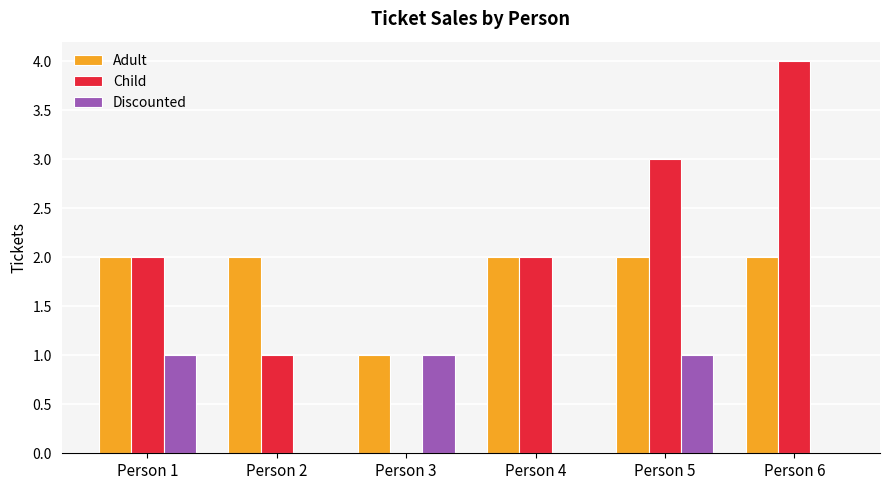

What is the sum of all Adult values?

11